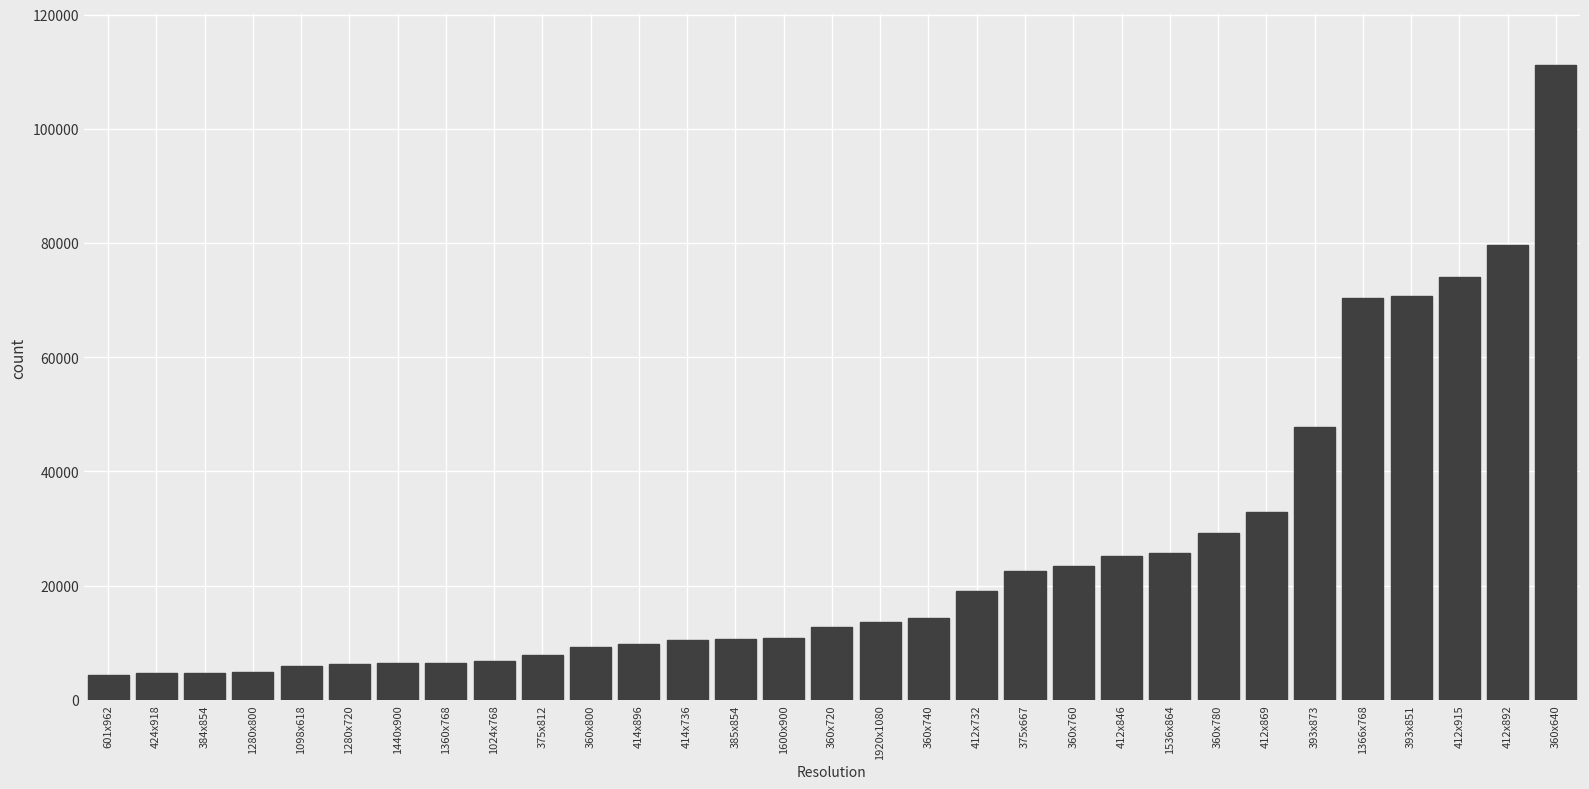

What is the change in value from 1098x618 to 414x896?

+3935